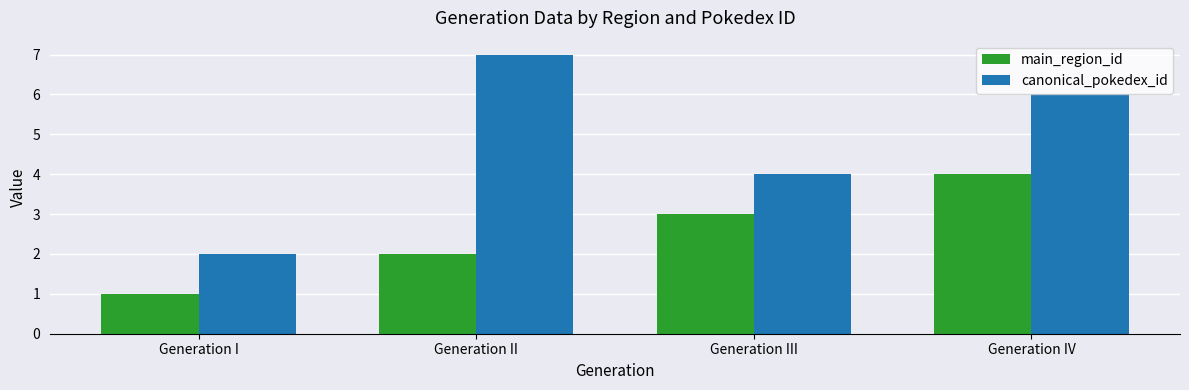

What is the value of the main_region_id bar at the 3rd from the left?

3